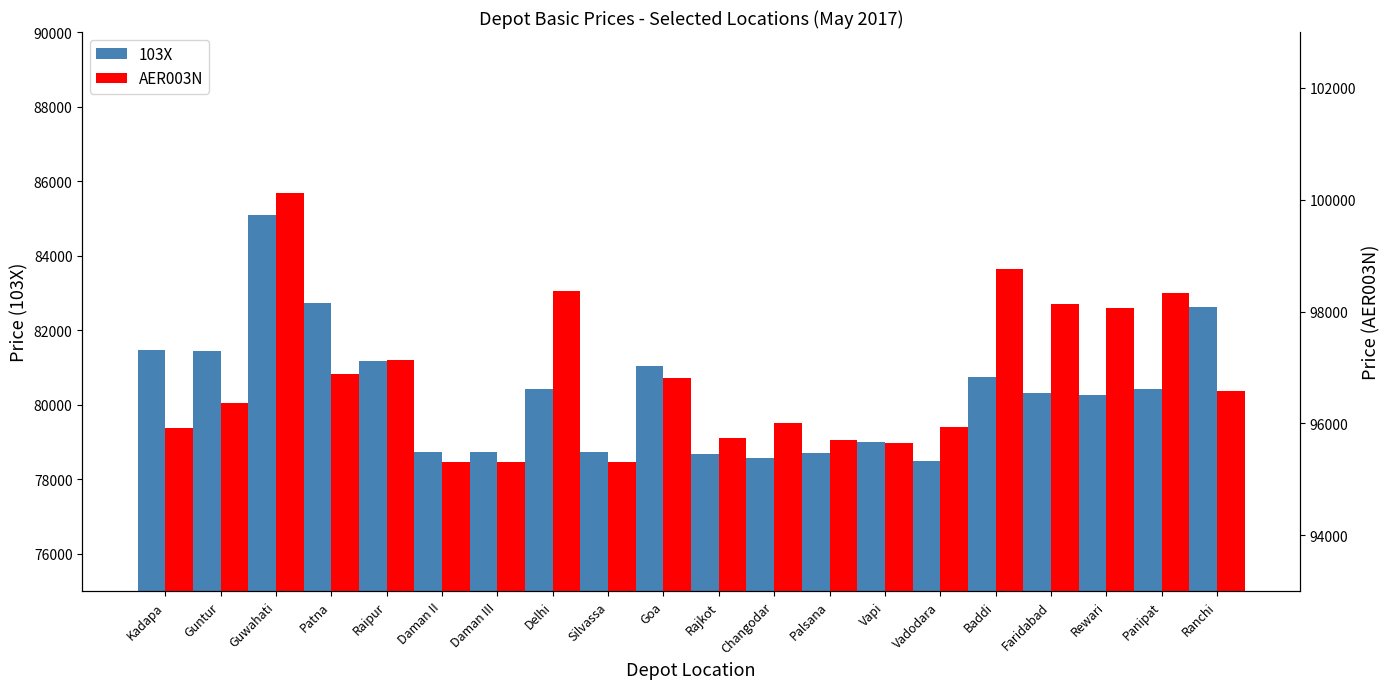

List the labels in order of AER003N value, largest first.

Guwahati, Baddi, Delhi, Panipat, Faridabad, Rewari, Raipur, Patna, Goa, Ranchi, Guntur, Changodar, Vadodara, Kadapa, Rajkot, Palsana, Vapi, Daman II, Daman III, Silvassa